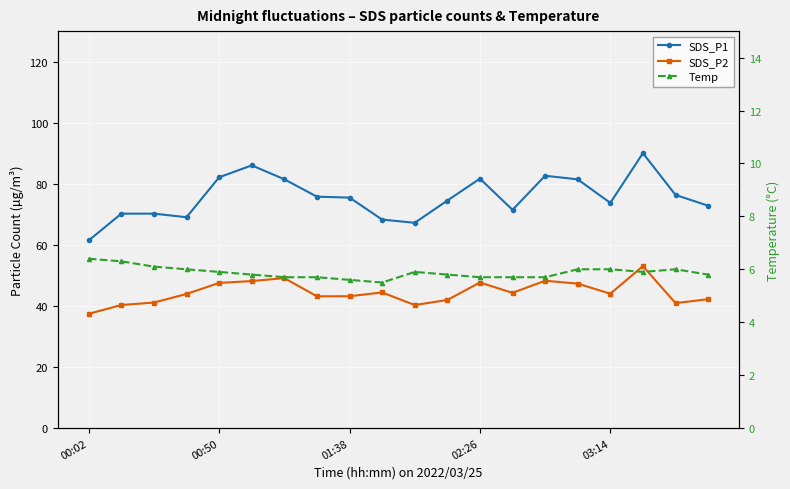

At which category is the sum across all series the highest?

17